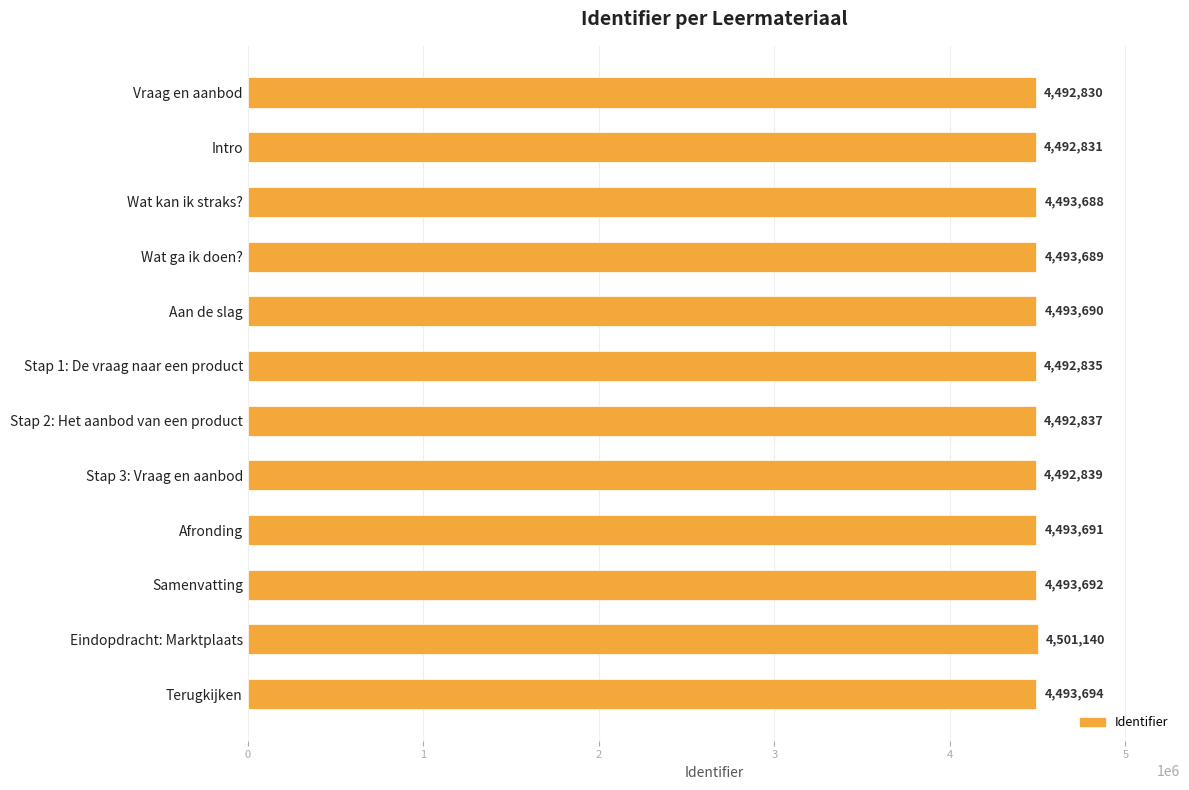

Reading top to bottom, extract all data points from this chart.

Vraag en aanbod=4492830	Intro=4492831	Wat kan ik straks?=4493688	Wat ga ik doen?=4493689	Aan de slag=4493690	Stap 1: De vraag naar een product=4492835	Stap 2: Het aanbod van een product=4492837	Stap 3: Vraag en aanbod=4492839	Afronding=4493691	Samenvatting=4493692	Eindopdracht: Marktplaats=4501140	Terugkijken=4493694